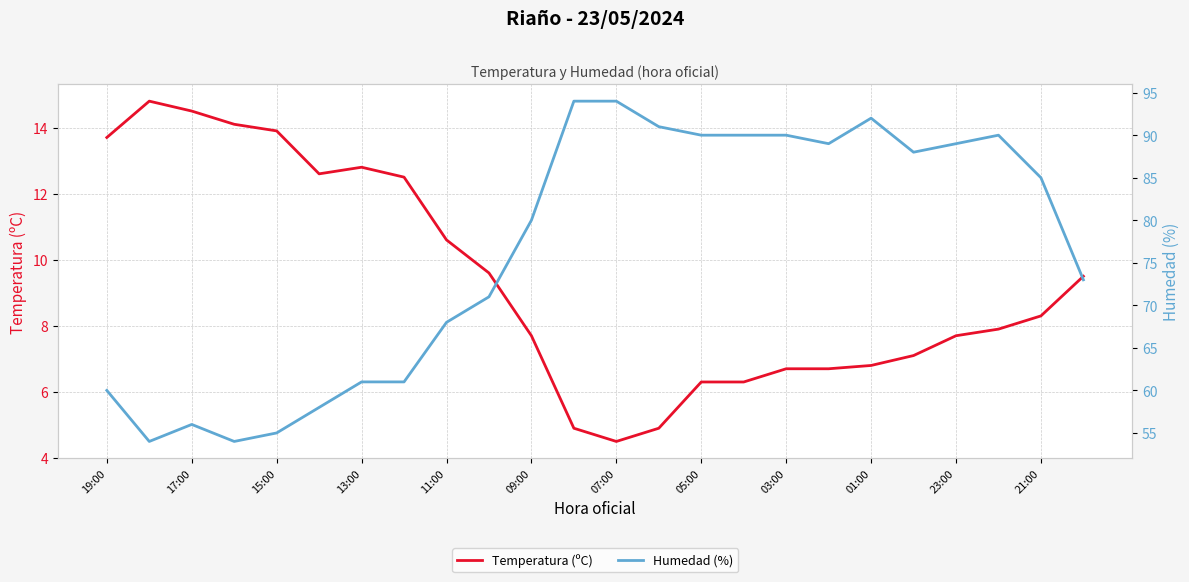

The Temperatura (ºC) series shows 3.2 at 13. True or false?

False